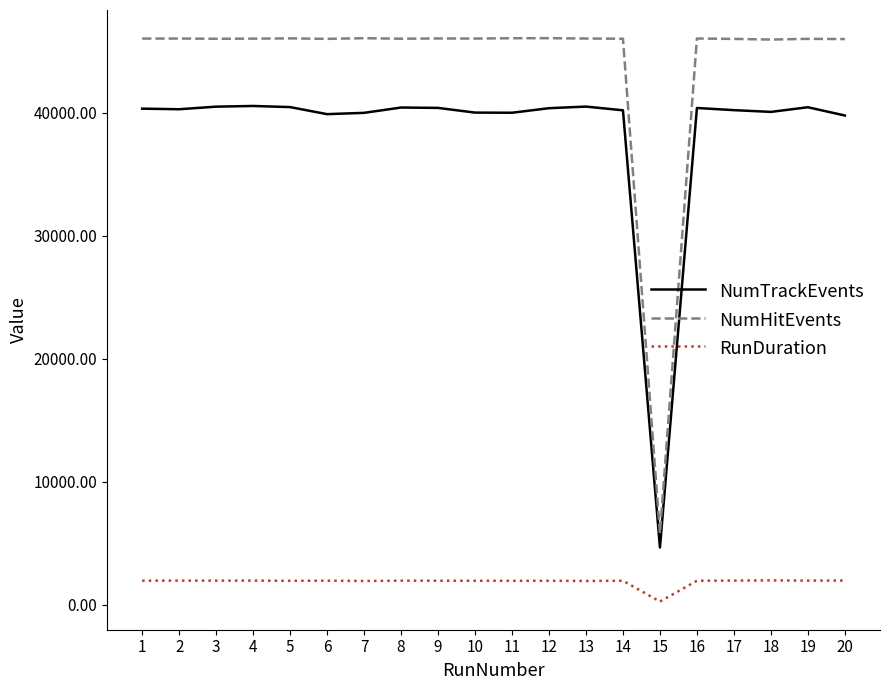

True or false: NumTrackEvents and NumHitEvents intersect in this chart.

False